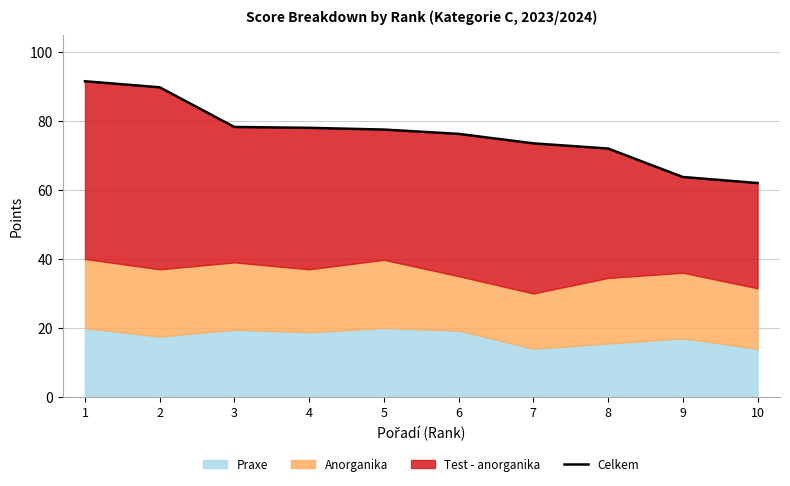

Reading left to right, extract all data points from this chart.

1=91.5	2=89.8	3=78.2	4=78.0	5=77.5	6=76.2	7=73.5	8=72.0	9=63.8	10=62.0